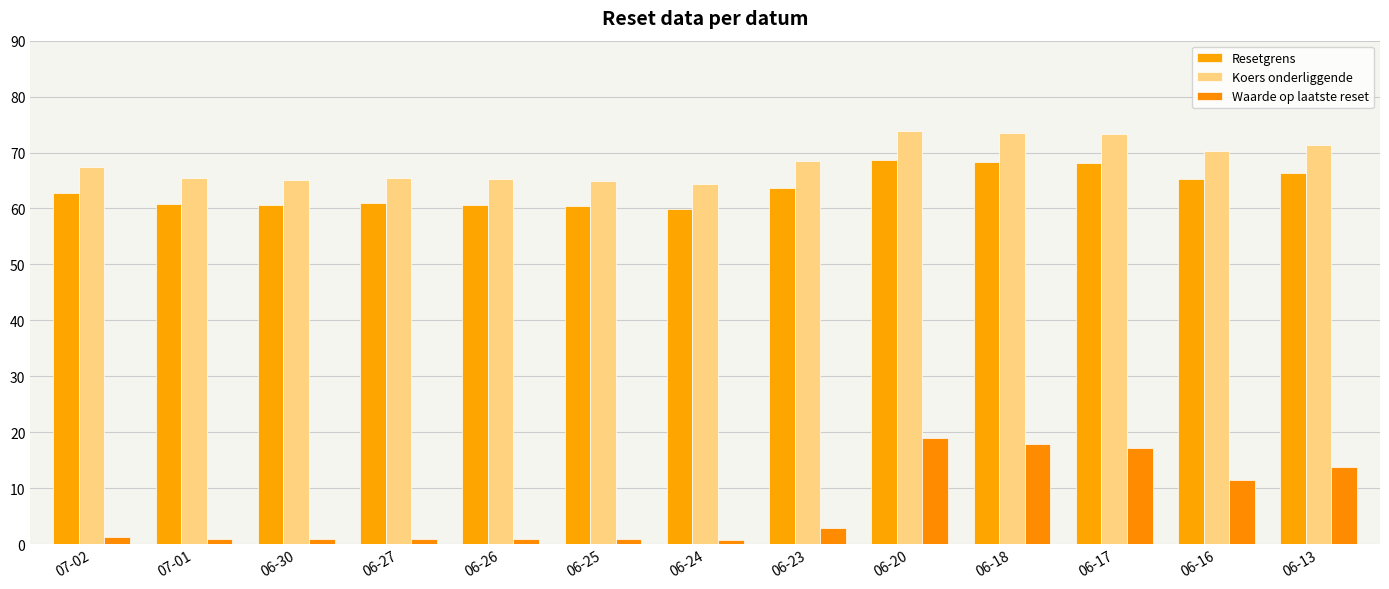

What is the difference between the Waarde op laatste reset values at 07-02 and 06-27?

0.3